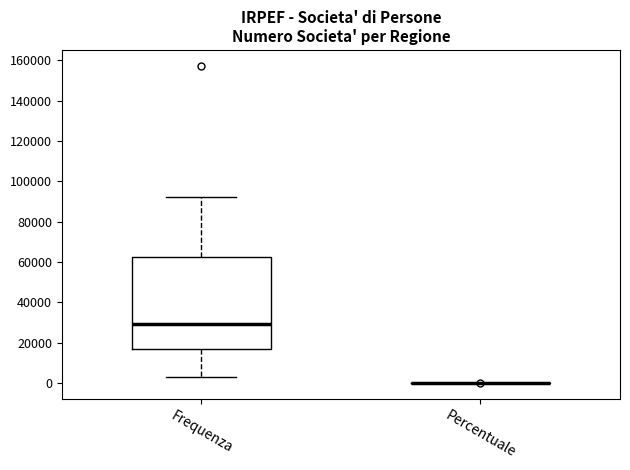

Comparing the boxes themselves (not the whiskers), which one is the tallest?

Frequenza